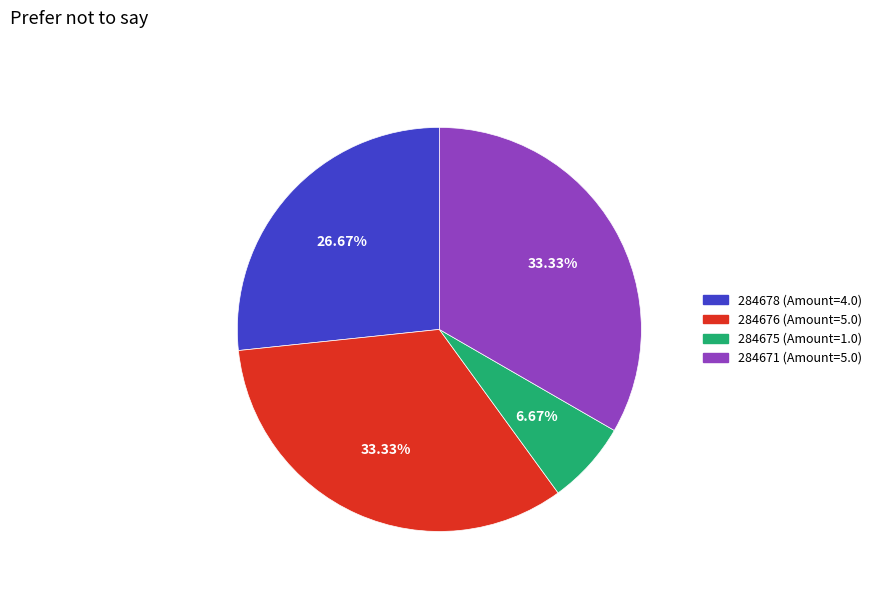

Is there any slice that represents more than half of the pie?

No